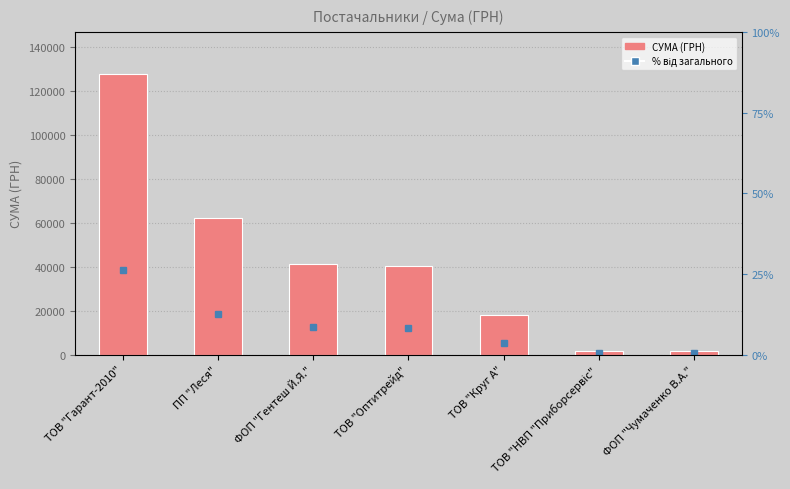

What is the difference between the second highest and minimum values?

60461.4